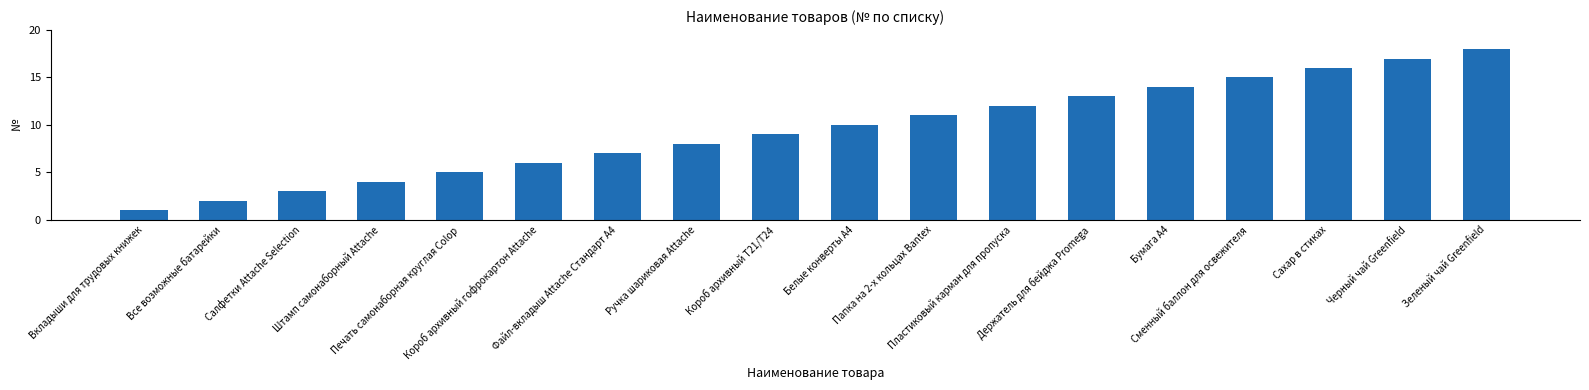

Does the chart contain stacked bars?

No